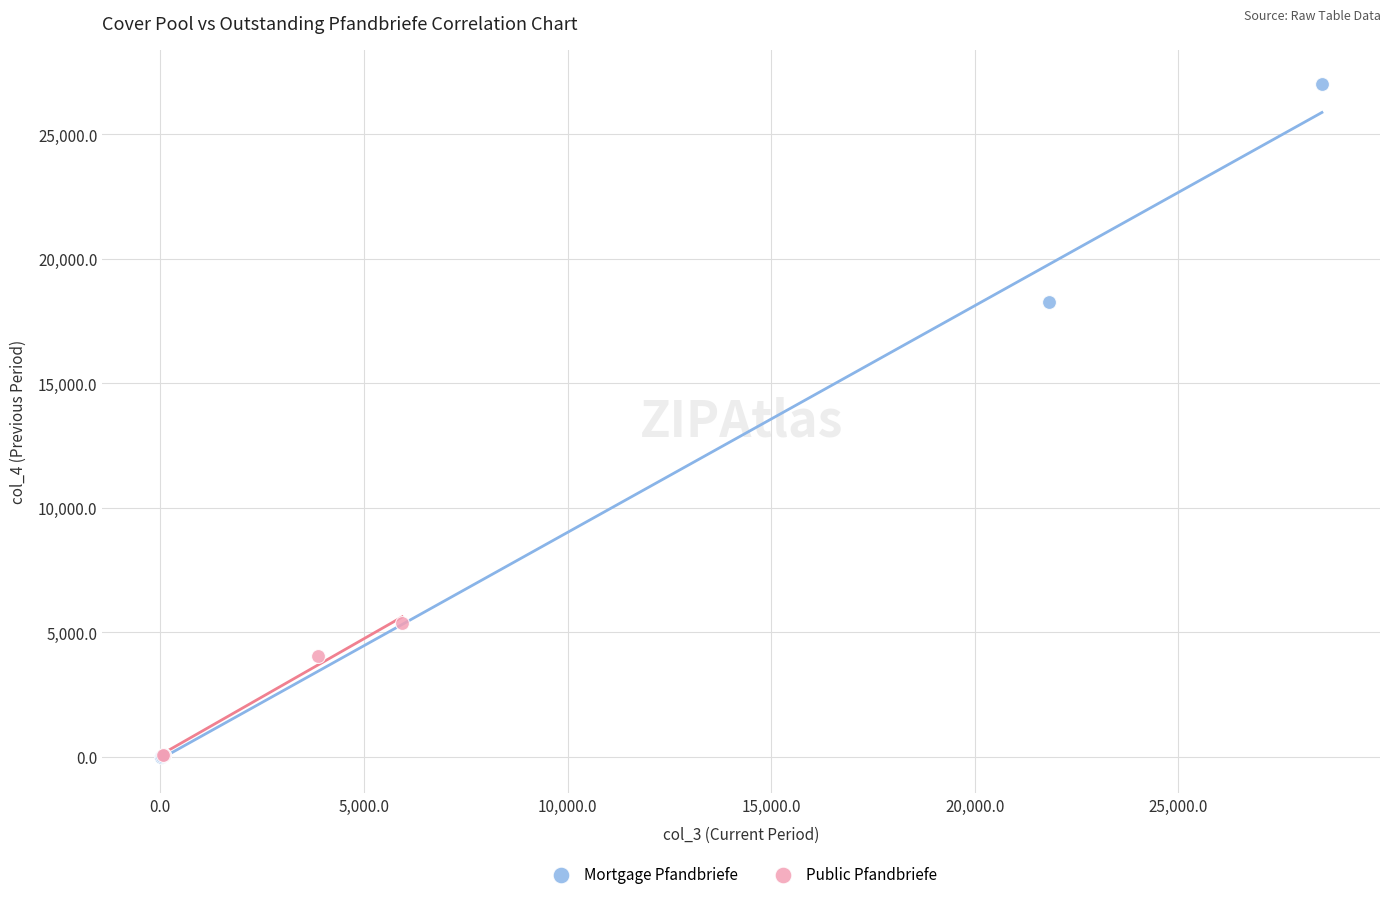

Which series reaches the maximum Y coordinate?

Mortgage Pfandbriefe